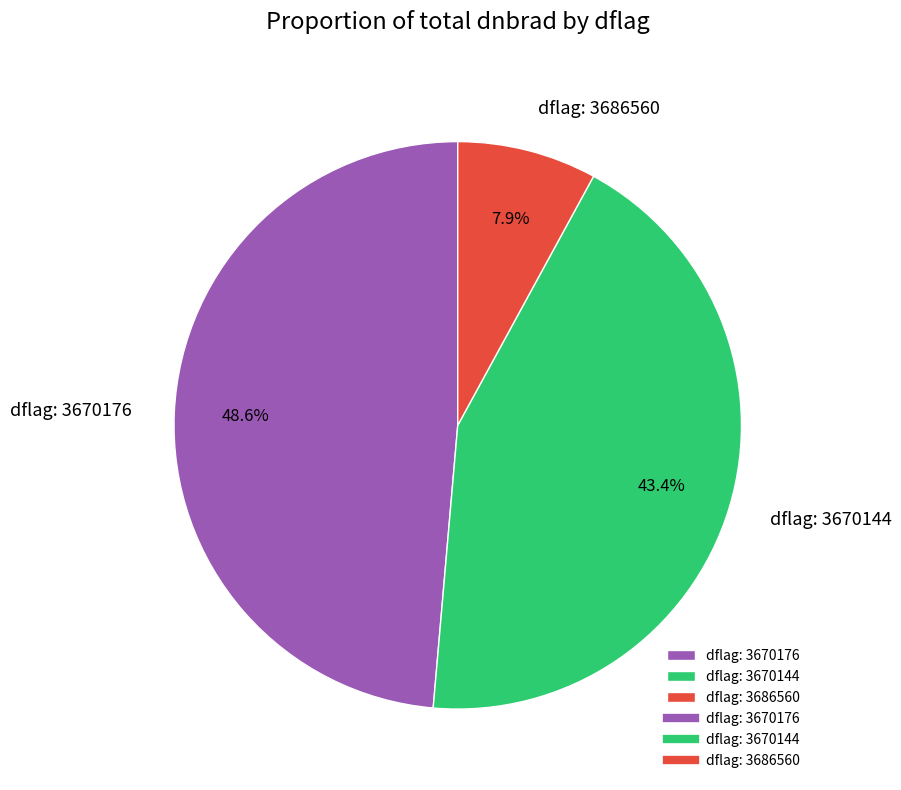

What is the smallest slice in the pie chart?

dflag: 3686560